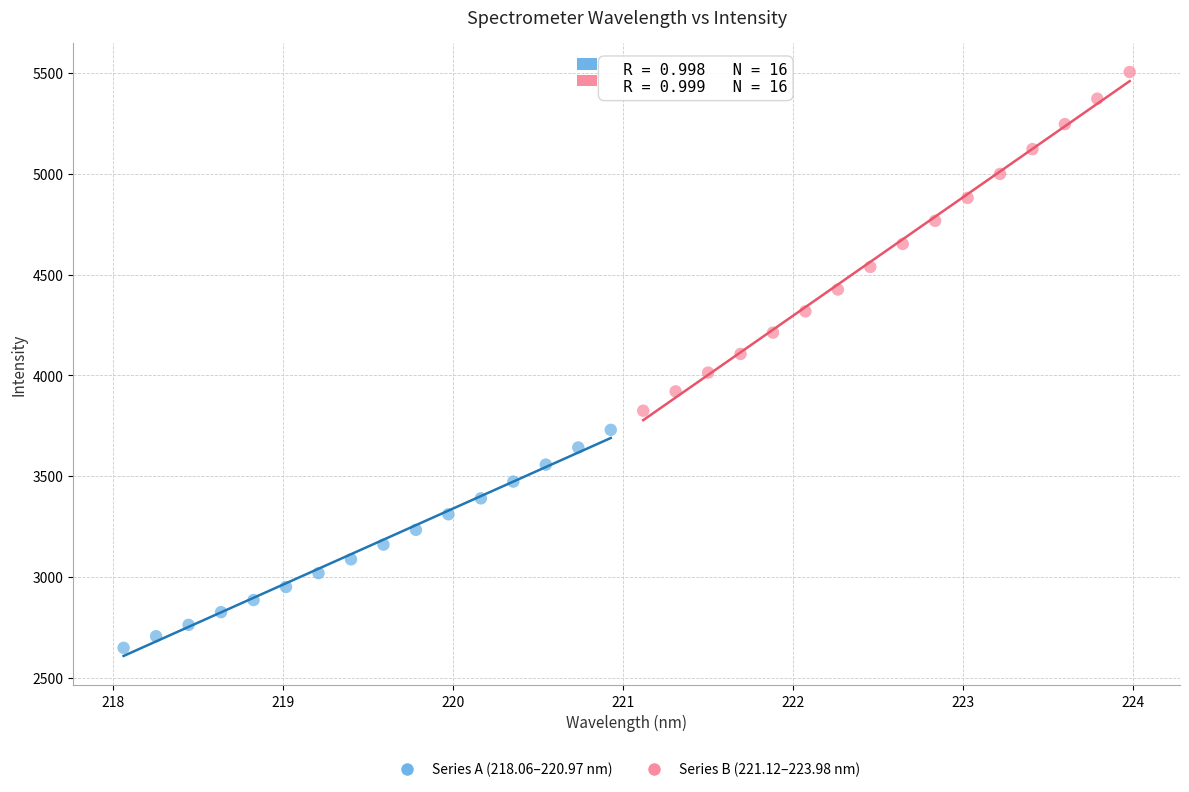

Which series reaches the maximum Y coordinate?

Series B (221.12–223.98 nm)